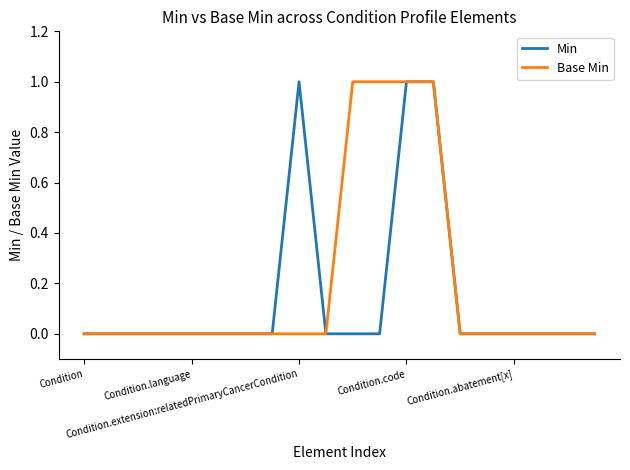

Reading left to right, what are all the values shown in this chart?

Min: 0	0	0	0	0	0	0	0	1	0	0	0	1	1	0	0	0	0	0	0
Base Min: 0	0	0	0	0	0	0	0	0	0	1	1	1	1	0	0	0	0	0	0